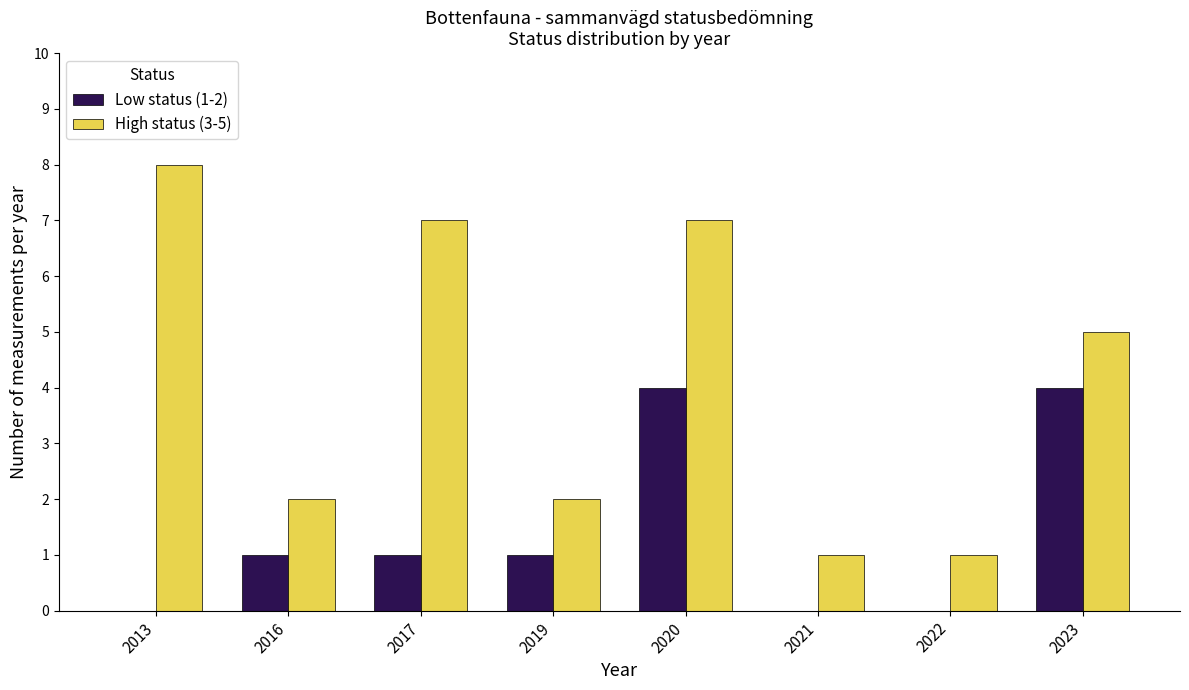

Which series has the largest total across all categories?

High status (3-5)